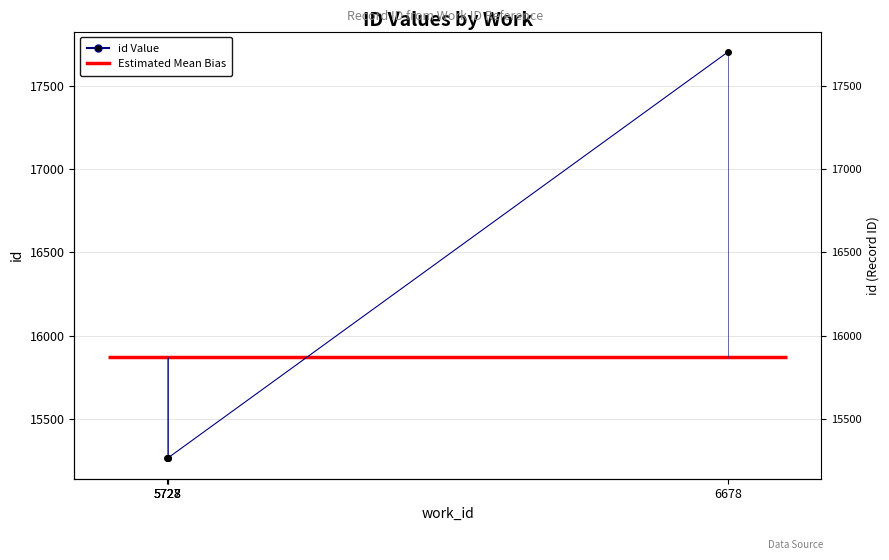

List the labels in order of value, smallest first.

5727, 5728, 5728, 6678